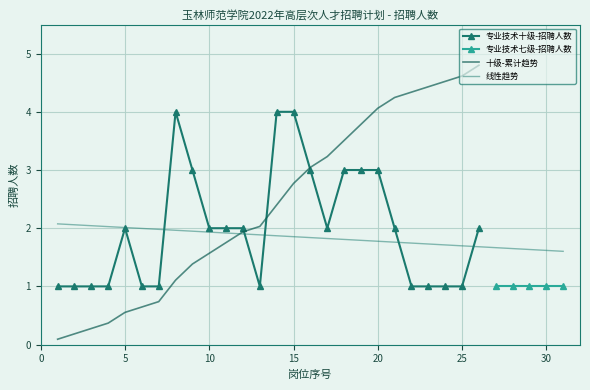

What is the highest value of the 十级-累计趋势 series?

4.8